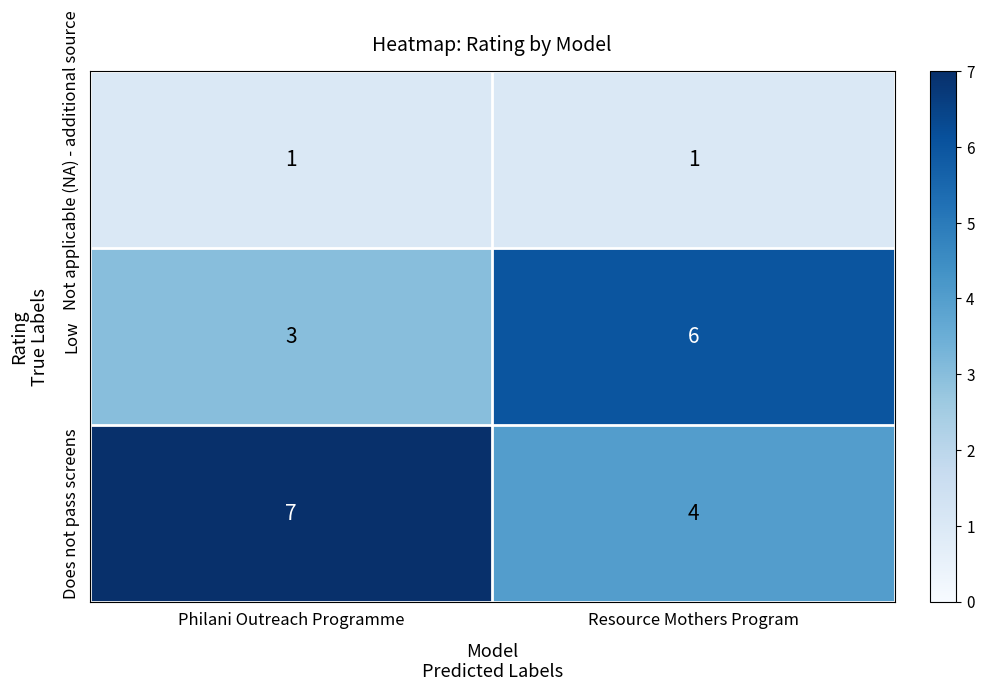

What is the sum of the Does not pass screens values at Resource Mothers Program and Philani Outreach Programme?

11